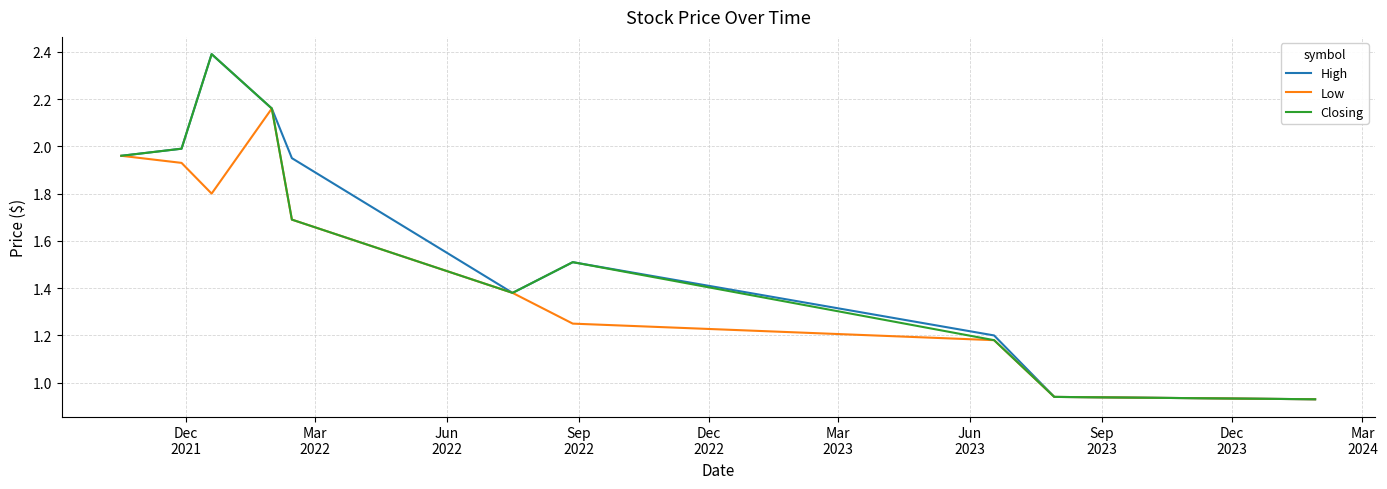

What is the greatest value displayed?

2.4